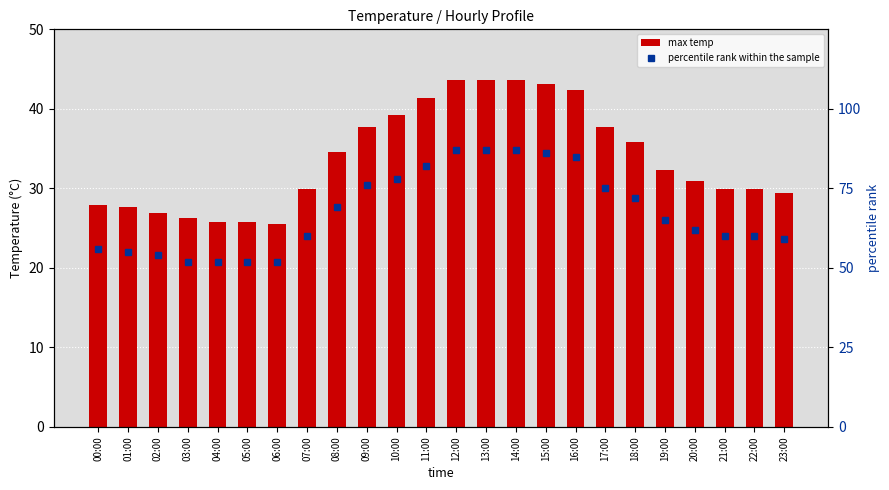

At how many categories does at least one series exceed 58?

17